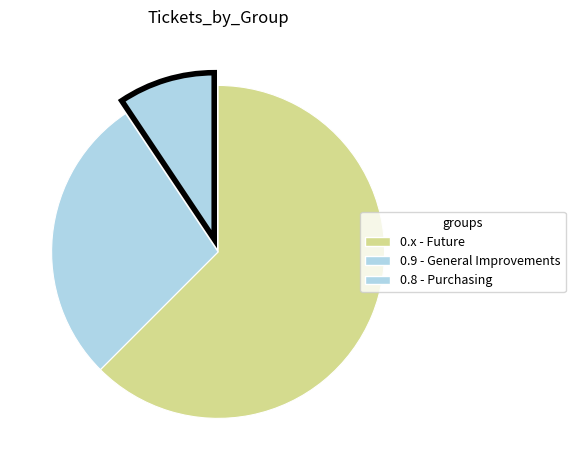

How many slices are in this pie chart?

3